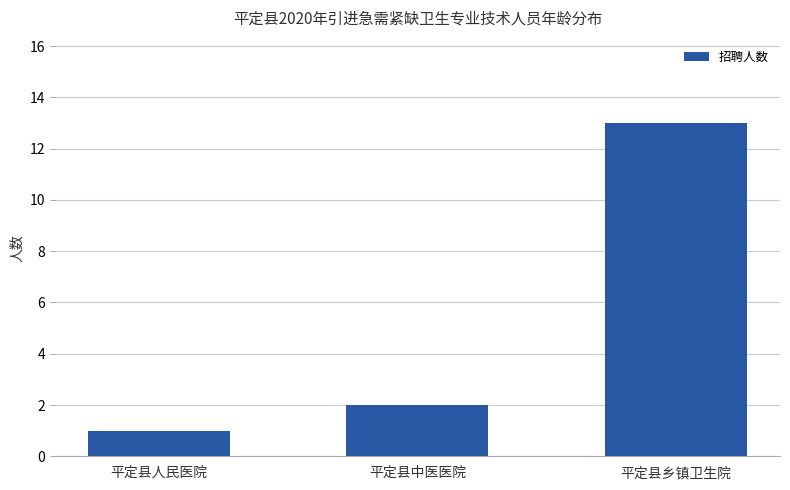

The value at 平定县人民医院 is 1. True or false?

True